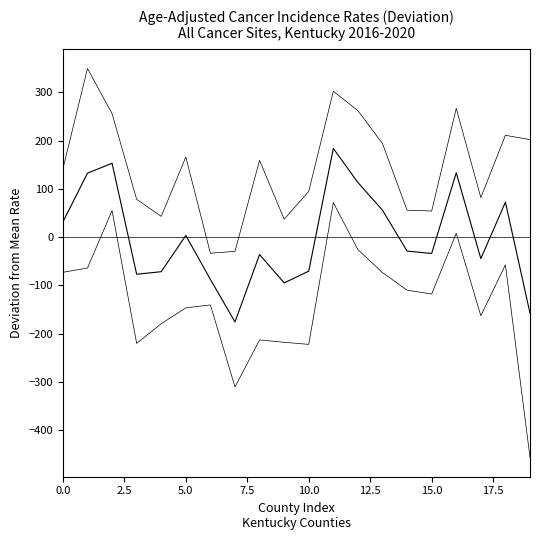

Does the chart display data point markers on the line(s)?

No